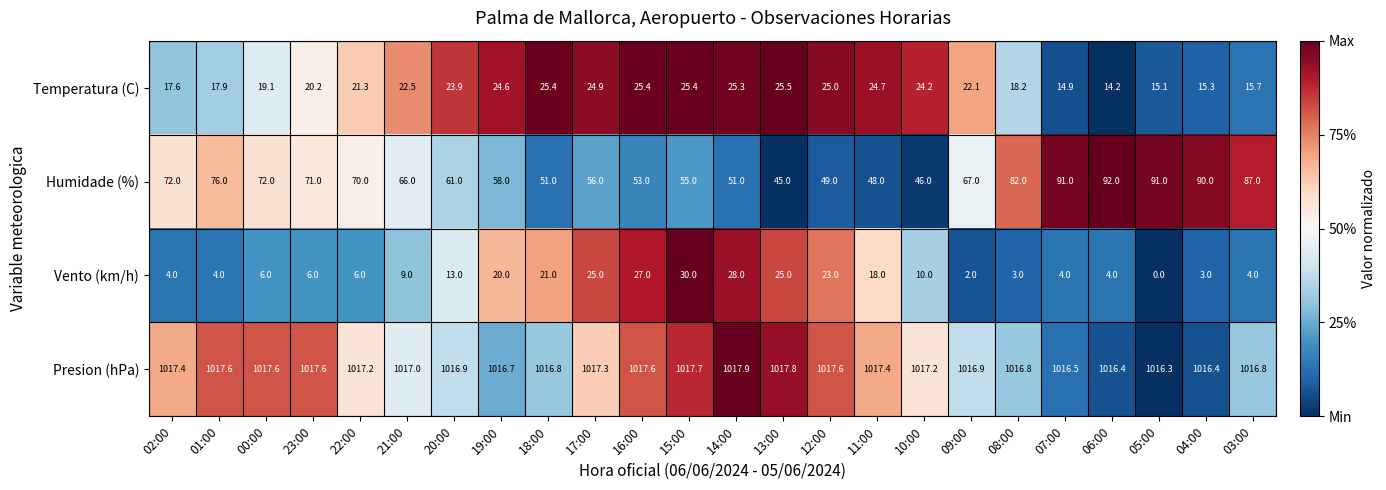

Which series changed the most between 17:00 and 05:00?

Humidade (%)